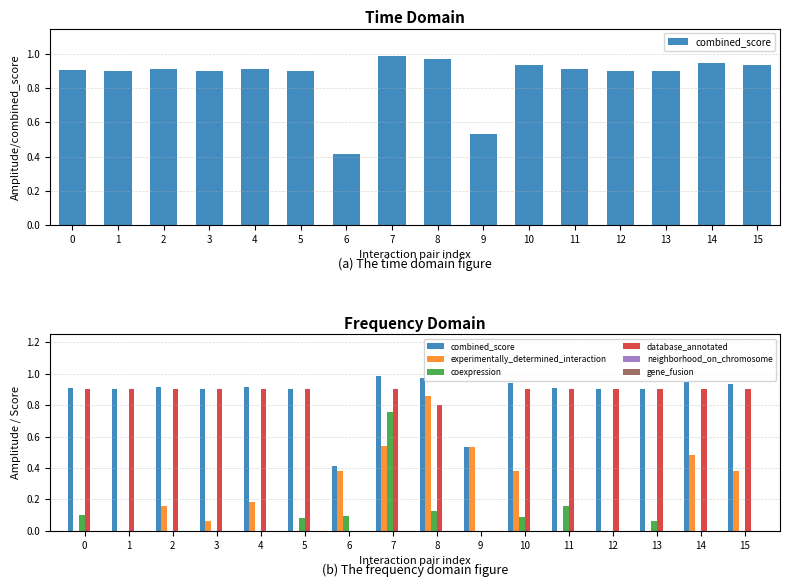

How many bars are there in total?

96